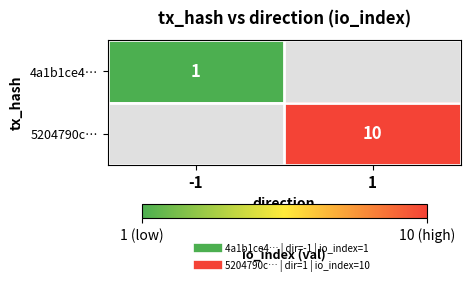

Is the value of 5204790c… at 1 greater than the value of 4a1b1ce4… at -1?

Yes